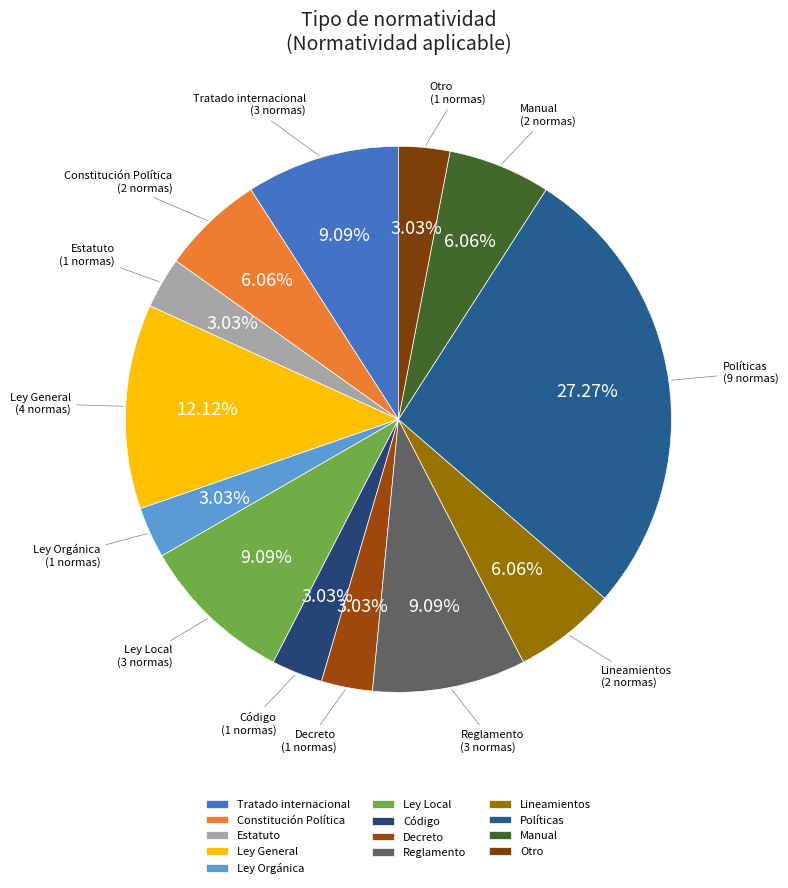

To the nearest percent, what is the average slice percentage?

8%